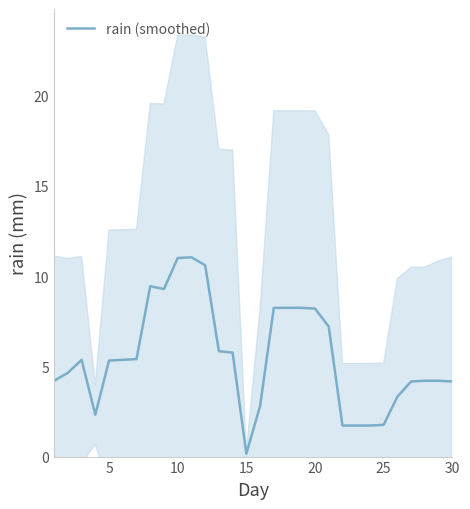

True or false: the data has more than 0 interior local peaks.

True